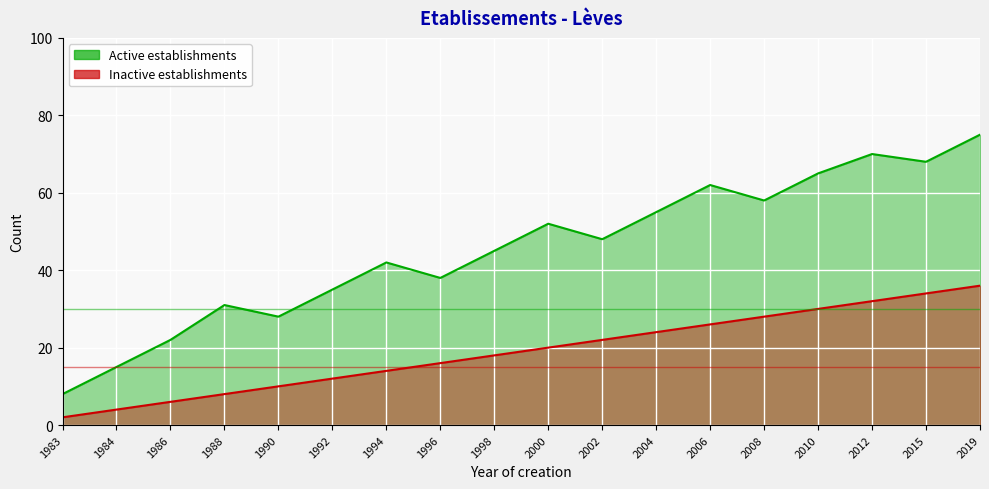

Which category has the lowest value in the Active establishments series?

1983